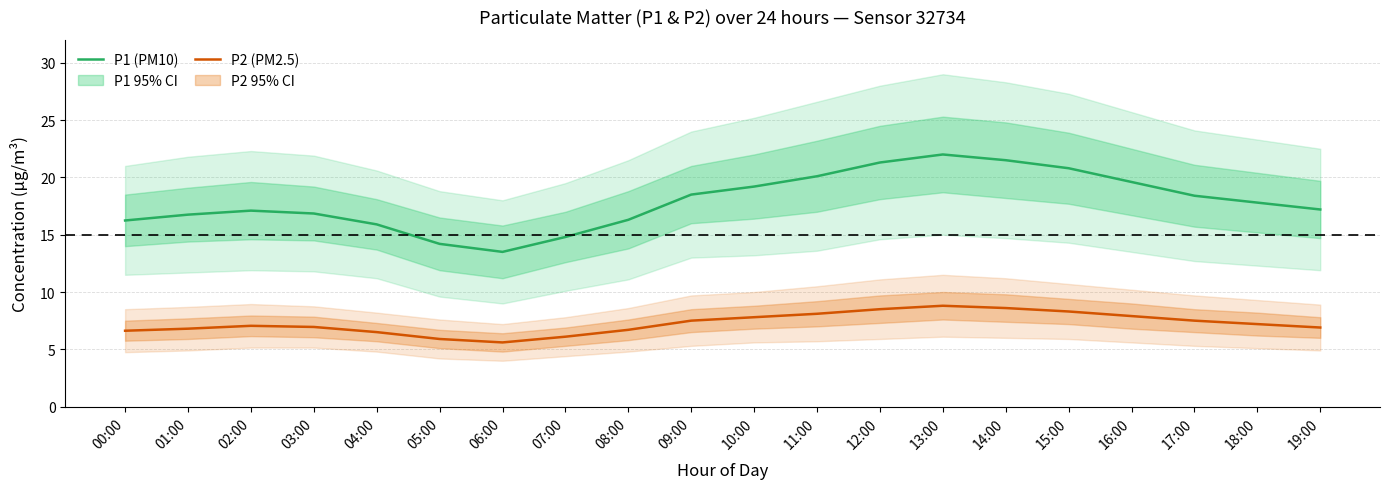

In P1 (PM10), how many points are lower than both neighbors (excluding endpoints)?

1